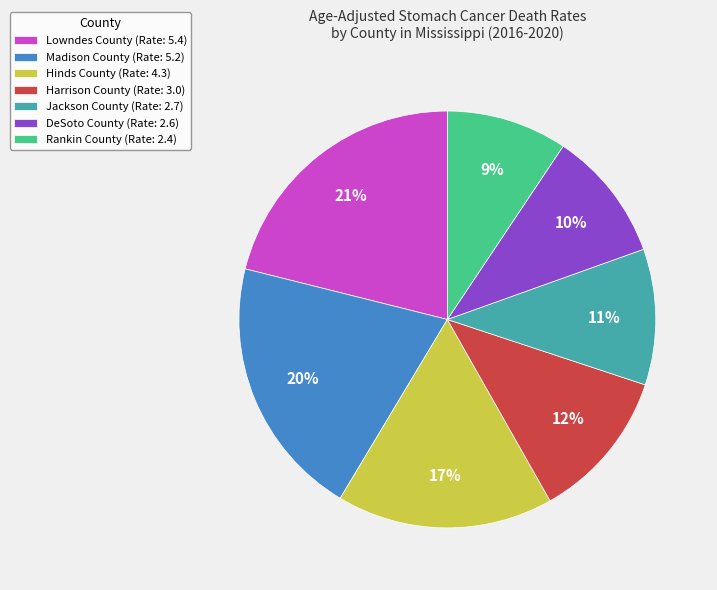

Do DeSoto County and Hinds County together represent more than half of the pie?

No